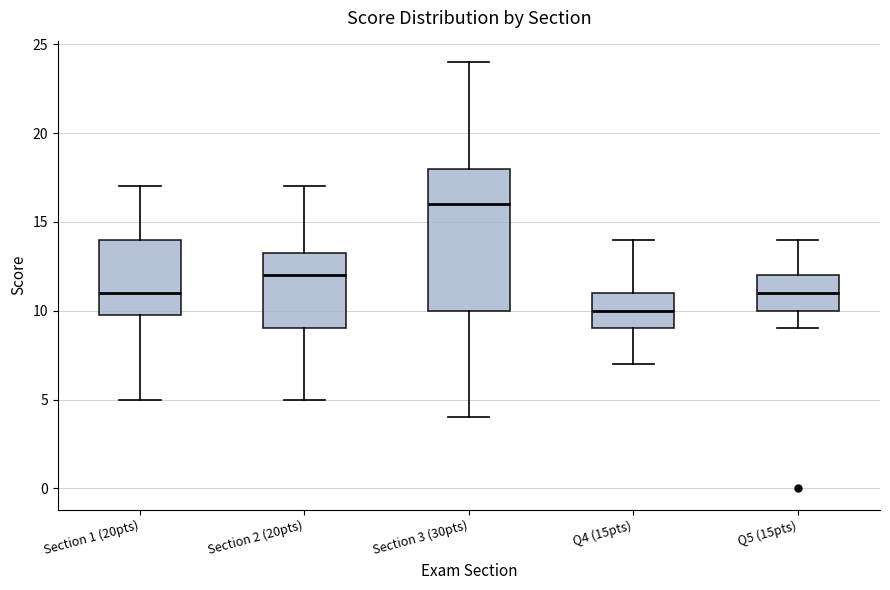

Which box is the tallest, from its lower edge to its upper edge?

Section 3 (30pts)